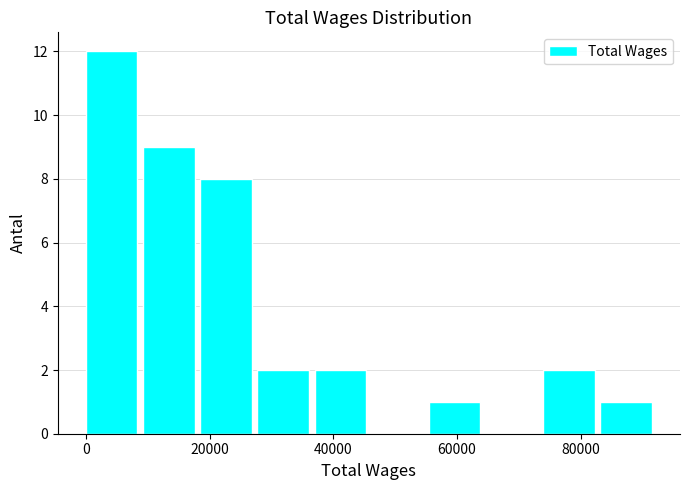

Reading left to right, list every bar in this chart as the range it spans on the x-axis followed by its height. Neither the bar edges nor the heights are printed on the chart, so give them approximately, as read against the axes.

0 to 10000: 12
10000 to 18000: 9
18000 to 28000: 8
28000 to 36000: 2
36000 to 46000: 2
46000 to 56000: 0
56000 to 64000: 1
64000 to 74000: 0
74000 to 84000: 2
84000 to 92000: 1